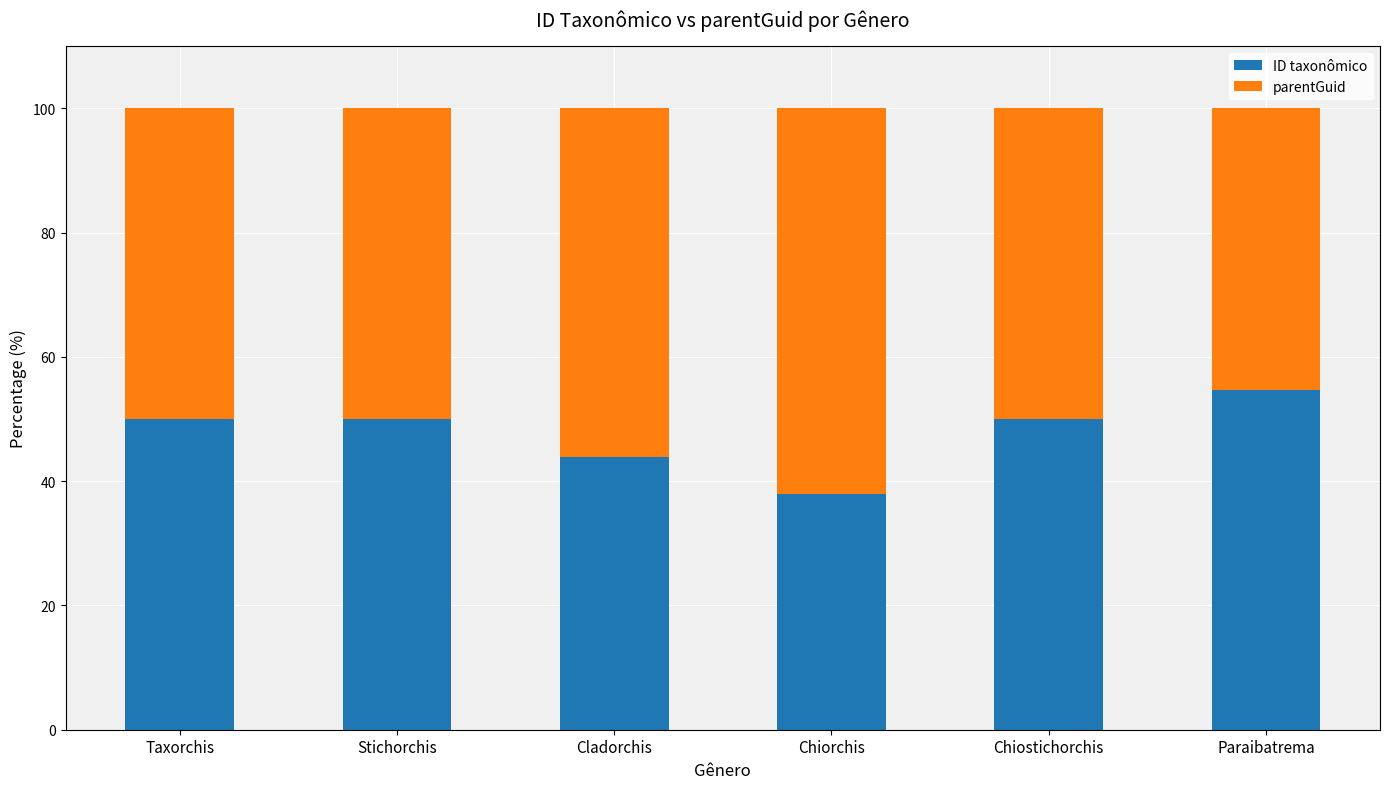

At which label does ID taxonômico reach its peak?

Paraibatrema